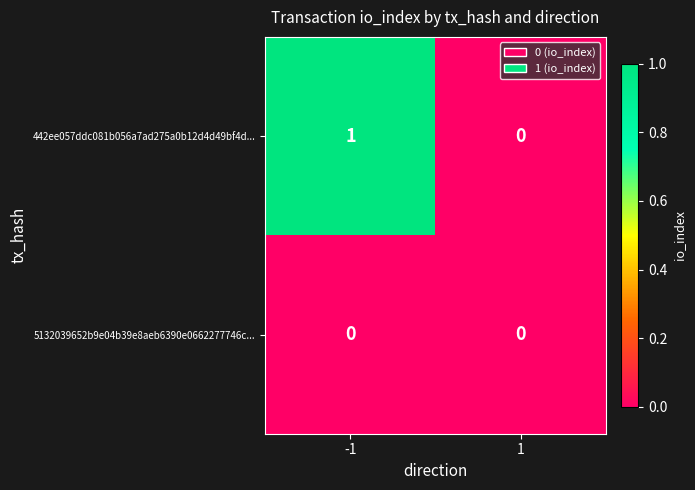

Which series has the widest spread of values?

442ee057ddc081b056a7ad275a0b12d4d49bf4d...